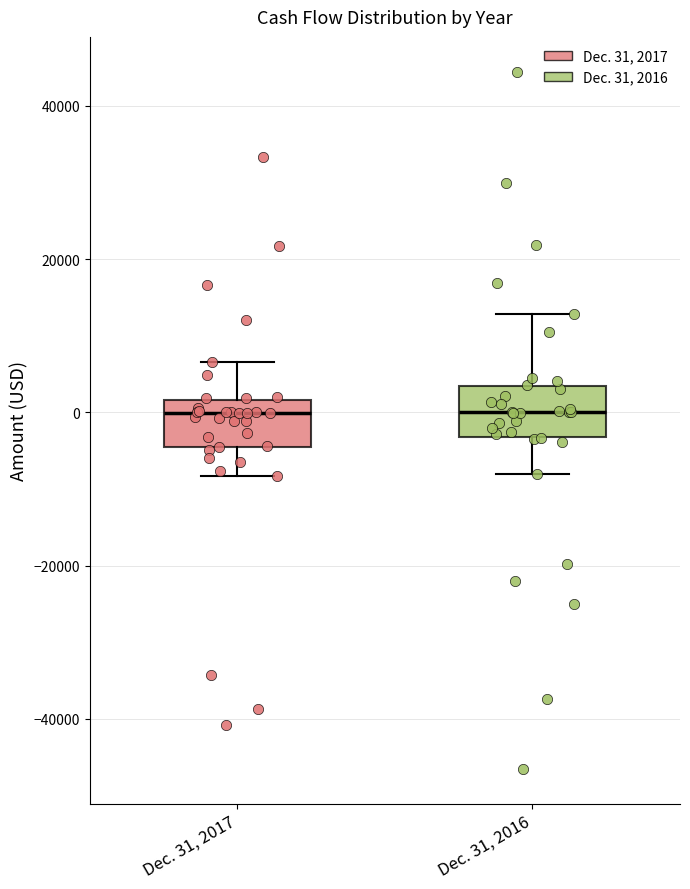

Reading left to right, transcribe this box plot: for each box, give where its median line is, the range the box spans, and where its two whiskers end, as read against the y-axis. The values are not printed on the chart, so give them approximately, as read against the axis.

Dec. 31, 2017: median 0, box -4000 to 2000, whiskers -8000 to 6000
Dec. 31, 2016: median 0, box -4000 to 4000, whiskers -8000 to 12000